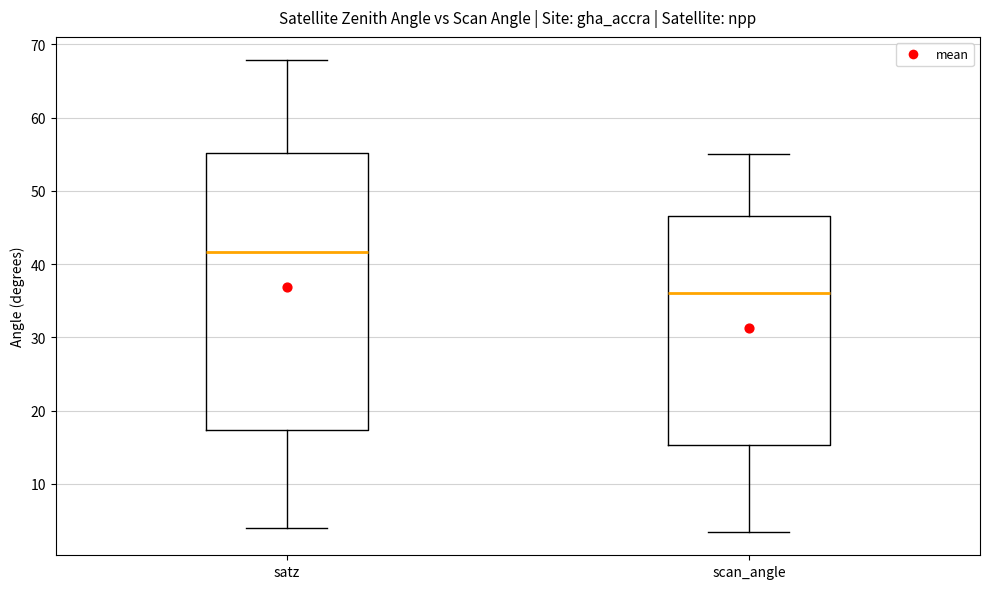

Which box is the tallest, from its lower edge to its upper edge?

satz